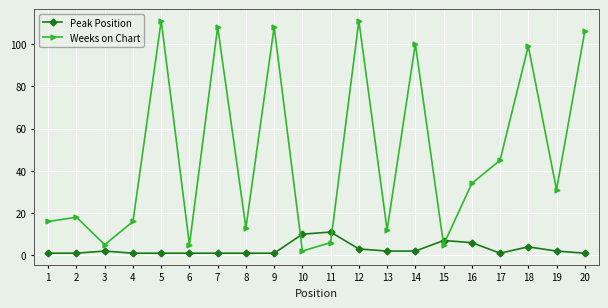

Where is the first local minimum for Weeks on Chart?

3